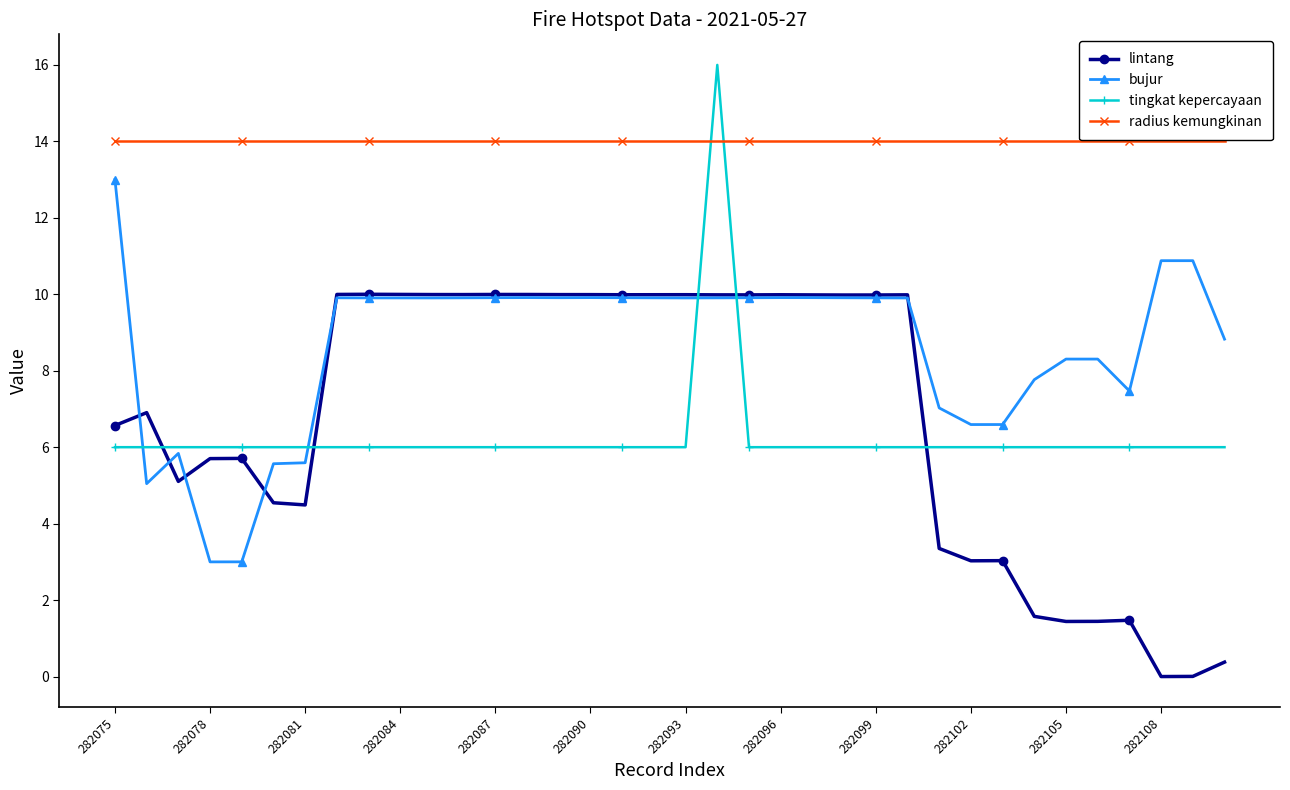

What is the highest value of the tingkat kepercayaan series?

16.0